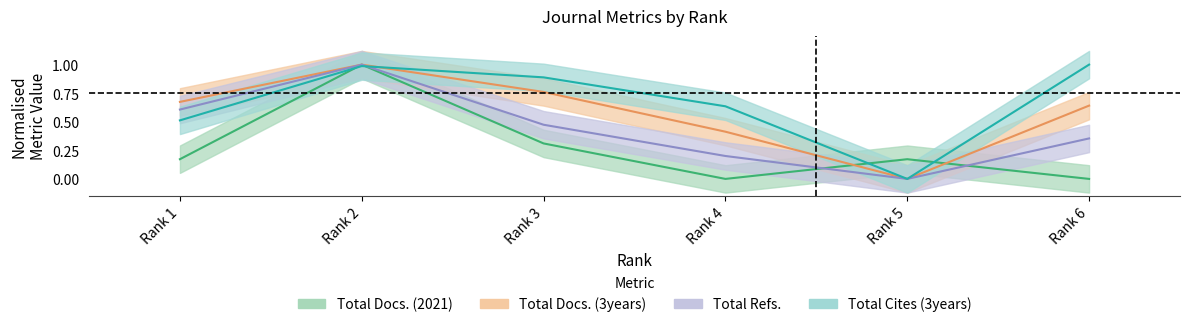

At which category does Total Docs. (2021) reach its first local valley?

4